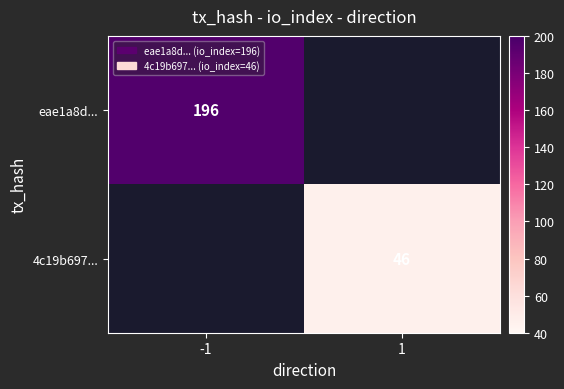

Is it true that eae1a8d... equals 196 at -1?

True